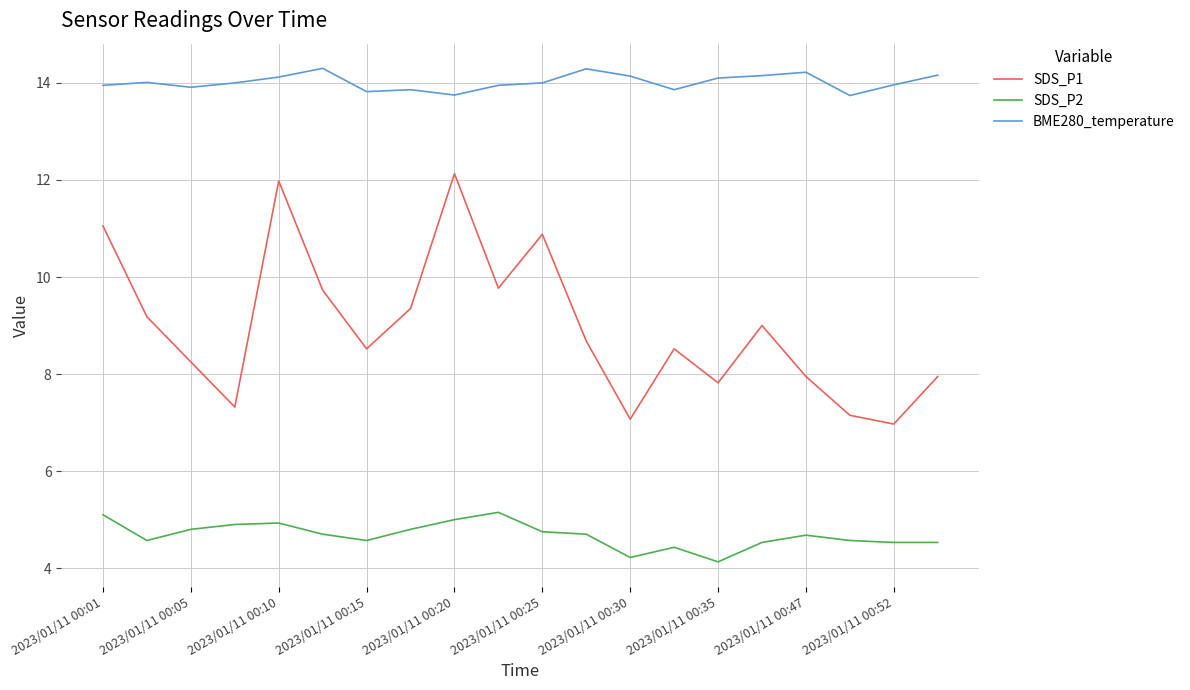

How many lines are shown in the chart?

3